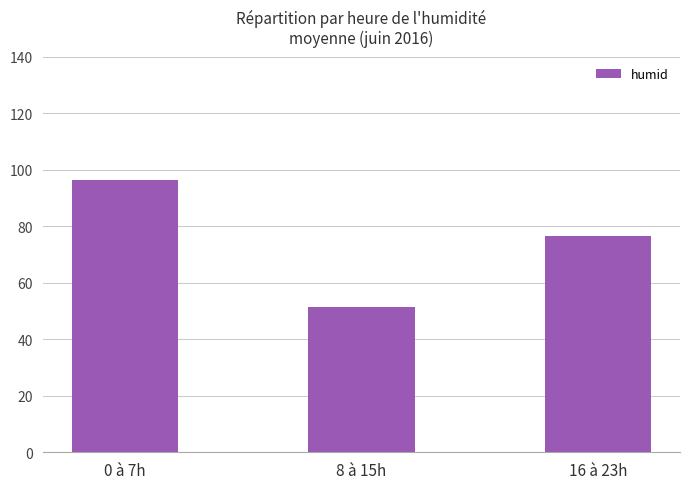

True or false: the data shows 51.6 at 8 à 15h.

True